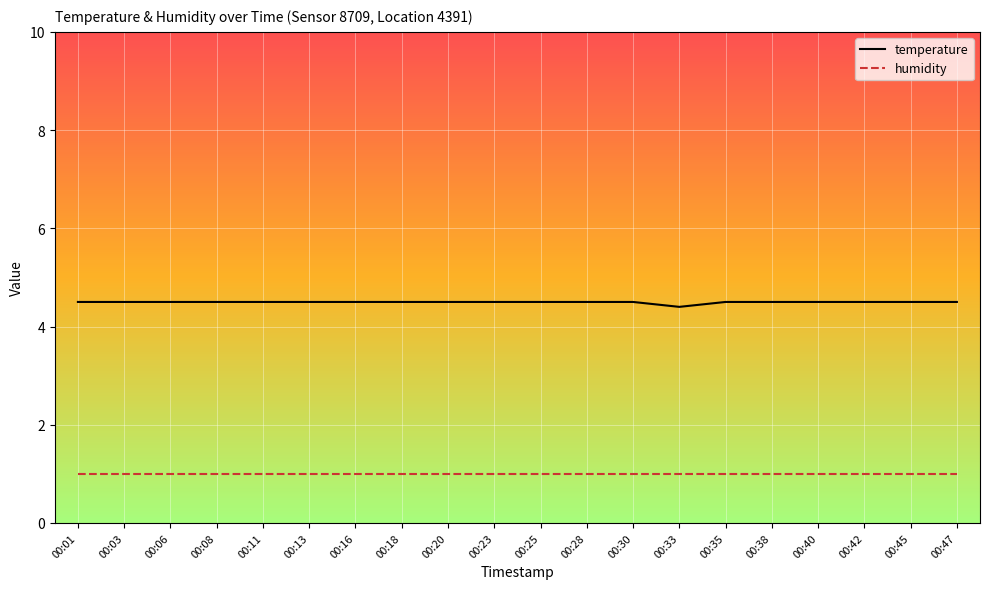

Reading left to right, extract all data points from this chart.

temperature: 4.5	4.5	4.5	4.5	4.5	4.5	4.5	4.5	4.5	4.5	4.5	4.5	4.5	4.4	4.5	4.5	4.5	4.5	4.5	4.5
humidity: 1.0	1.0	1.0	1.0	1.0	1.0	1.0	1.0	1.0	1.0	1.0	1.0	1.0	1.0	1.0	1.0	1.0	1.0	1.0	1.0